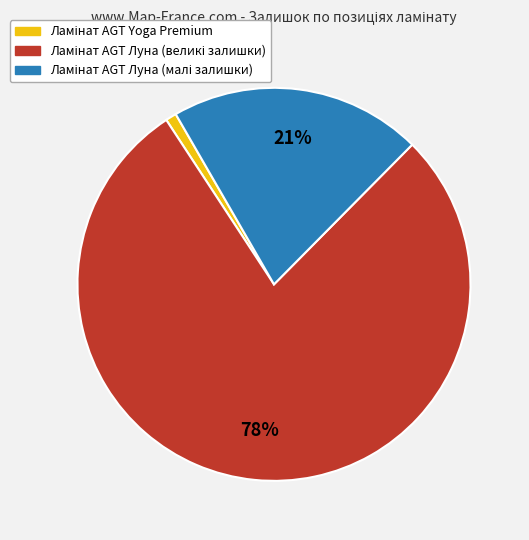

How many slices are in this pie chart?

3